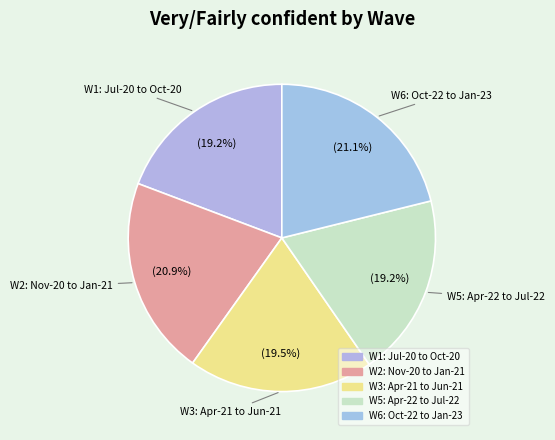

What is the largest slice in the pie chart?

W6: Oct-22 to Jan-23